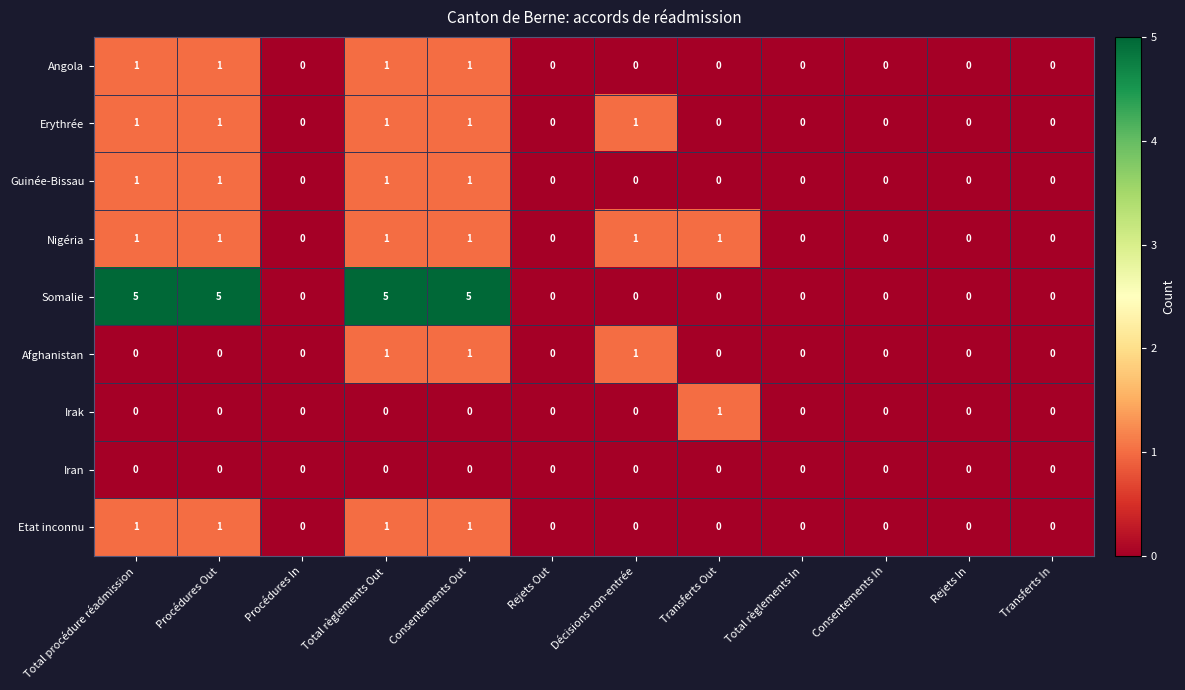

Is the value of Angola at Total procédure réadmission greater than the value of Irak at Transferts In?

Yes